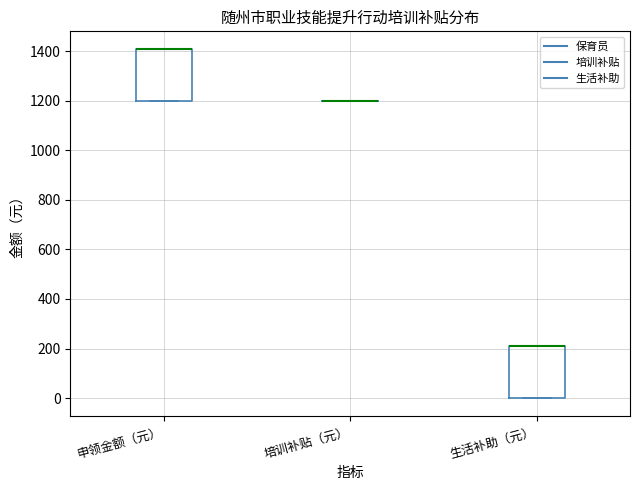

Reading left to right, read every box against the y-axis: the position of its median line, the range the box covers, and the ends of its whiskers. The values are not printed on the chart, so give them approximately, as read against the axis.

申领金额（元）: median 1420 (drawn on the box's upper edge), box 1200 to 1420, whiskers 1200 to 1420
培训补贴（元）: box collapsed to a line at 1200, whiskers 1200 to 1200
生活补助（元）: median 220 (drawn on the box's upper edge), box 0 to 220, whiskers 0 to 220